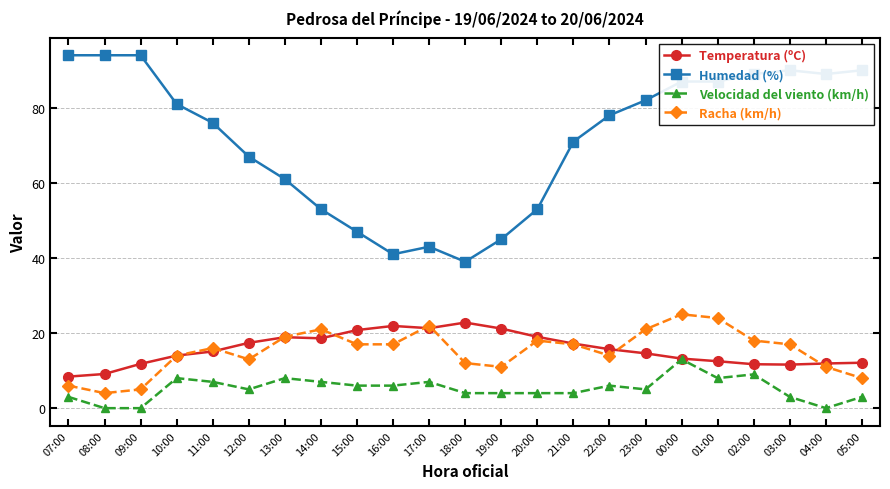

True or false: Racha (km/h) and Velocidad del viento (km/h) intersect in this chart.

False